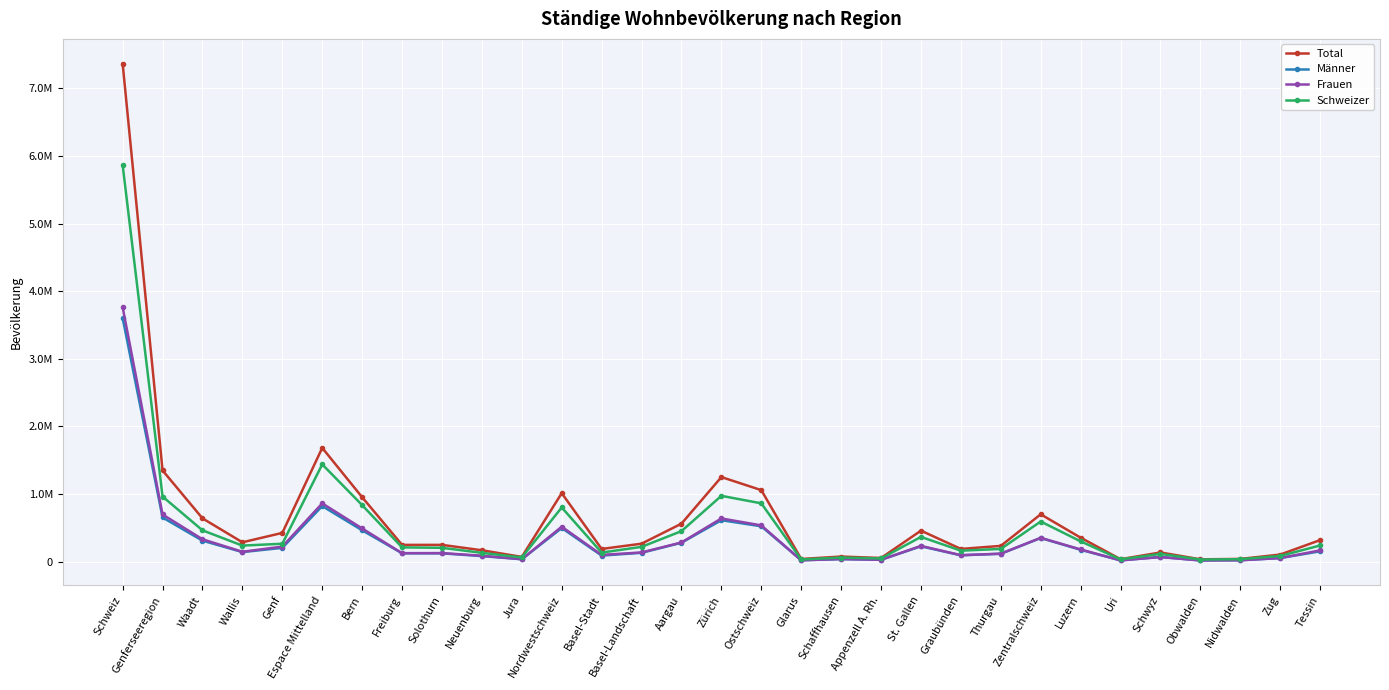

Reading left to right, what are all the values shown in this chart?

Total: Schweiz=7364148	Genferseeregion=1348106	Waadt=639105	Wallis=285008	Genf=423993	Espace Mittelland=1681531	Bern=951957	Freiburg=246656	Solothurn=246807	Neuenburg=167047	Jura=69064	Nordwestschweiz=1011729	Basel-Stadt=186653	Basel-Landschaft=264402	Aargau=560674	Zürich=1249893	Ostschweiz=1056524	Glarus=38502	Schaffhausen=73968	Appenzell A. Rh.=52976	St. Gallen=457289	Graubünden=186943	Thurgau=231836	Zentralschweiz=699050	Luzern=353175	Uri=35118	Schwyz=134903	Obwalden=33142	Nidwalden=39070	Zug=103642	Tessin=317315
Männer: Schweiz=3601539	Genferseeregion=651895	Waadt=309202	Wallis=140095	Genf=202598	Espace Mittelland=820722	Bern=462314	Freiburg=122378	Solothurn=121296	Neuenburg=80778	Jura=33956	Nordwestschweiz=496134	Basel-Stadt=88296	Basel-Landschaft=129487	Aargau=278351	Zürich=611854	Ostschweiz=521645	Glarus=19057	Schaffhausen=35964	Appenzell A. Rh.=26326	St. Gallen=225410	Graubünden=92288	Thurgau=114923	Zentralschweiz=347933	Luzern=173880	Uri=17637	Schwyz=68066	Obwalden=16594	Nidwalden=19802	Zug=51954	Tessin=151356
Frauen: Schweiz=3762609	Genferseeregion=696211	Waadt=329903	Wallis=144913	Genf=221395	Espace Mittelland=860809	Bern=489643	Freiburg=124278	Solothurn=125511	Neuenburg=86269	Jura=35108	Nordwestschweiz=515595	Basel-Stadt=98357	Basel-Landschaft=134915	Aargau=282323	Zürich=638039	Ostschweiz=534879	Glarus=19445	Schaffhausen=38004	Appenzell A. Rh.=26650	St. Gallen=231879	Graubünden=94655	Thurgau=116913	Zentralschweiz=351117	Luzern=179295	Uri=17481	Schwyz=66837	Obwalden=16548	Nidwalden=19268	Zug=51688	Tessin=165959
Schweizer: Schweiz=5863241	Genferseeregion=961715	Waadt=461853	Wallis=236213	Genf=263649	Espace Mittelland=1437552	Bern=834863	Freiburg=209613	Solothurn=203343	Neuenburg=128931	Jura=60802	Nordwestschweiz=800135	Basel-Stadt=132755	Basel-Landschaft=217423	Aargau=449957	Zürich=972210	Ostschweiz=861308	Glarus=30716	Schaffhausen=58718	Appenzell A. Rh.=45861	St. Gallen=364655	Graubünden=161141	Thurgau=186673	Zentralschweiz=592359	Luzern=298986	Uri=32252	Schwyz=113388	Obwalden=29423	Nidwalden=35394	Zug=82916	Tessin=237962